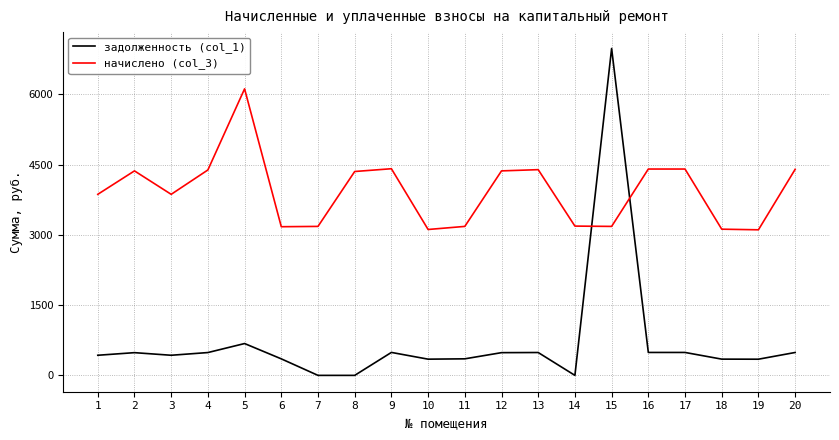

Where does the задолженность (col_1) series first go above 485?

2